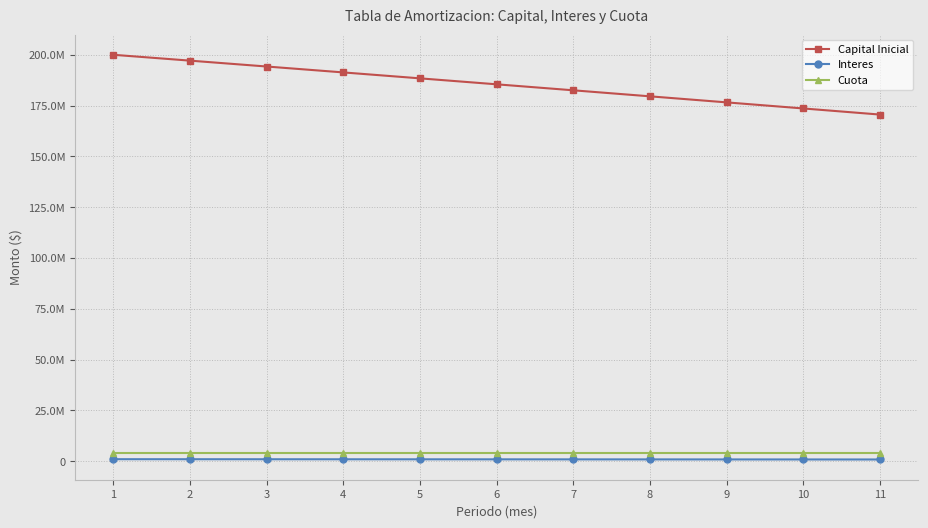

Which series has the largest range (max minus min)?

Capital Inicial